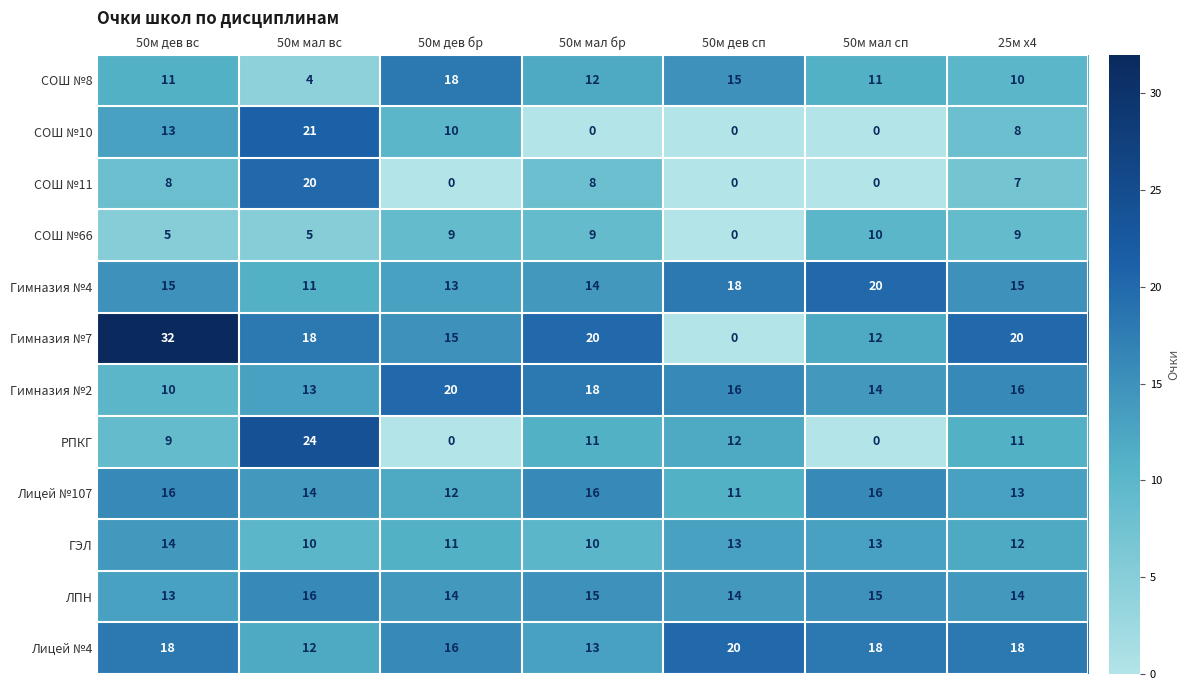

What value does the СОШ №10 series have at 25м х4?

8